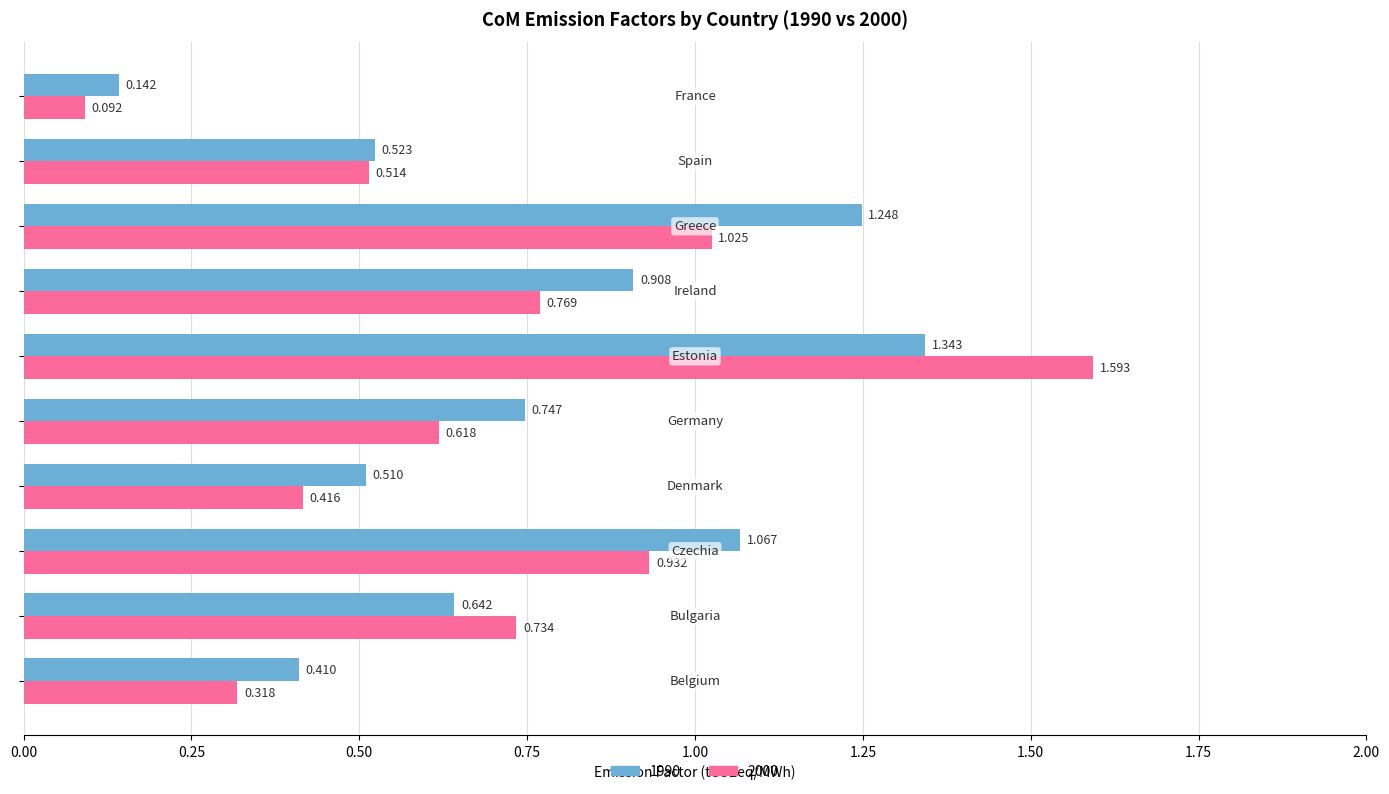

What is the average value of the 1990 series?

0.8